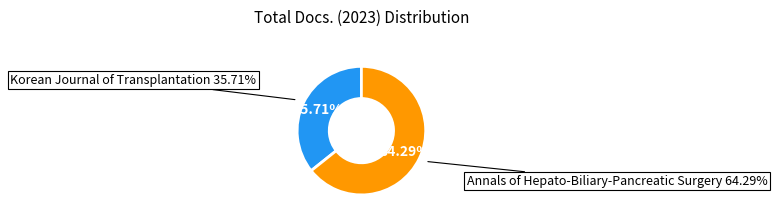

How many slices are in this pie chart?

2